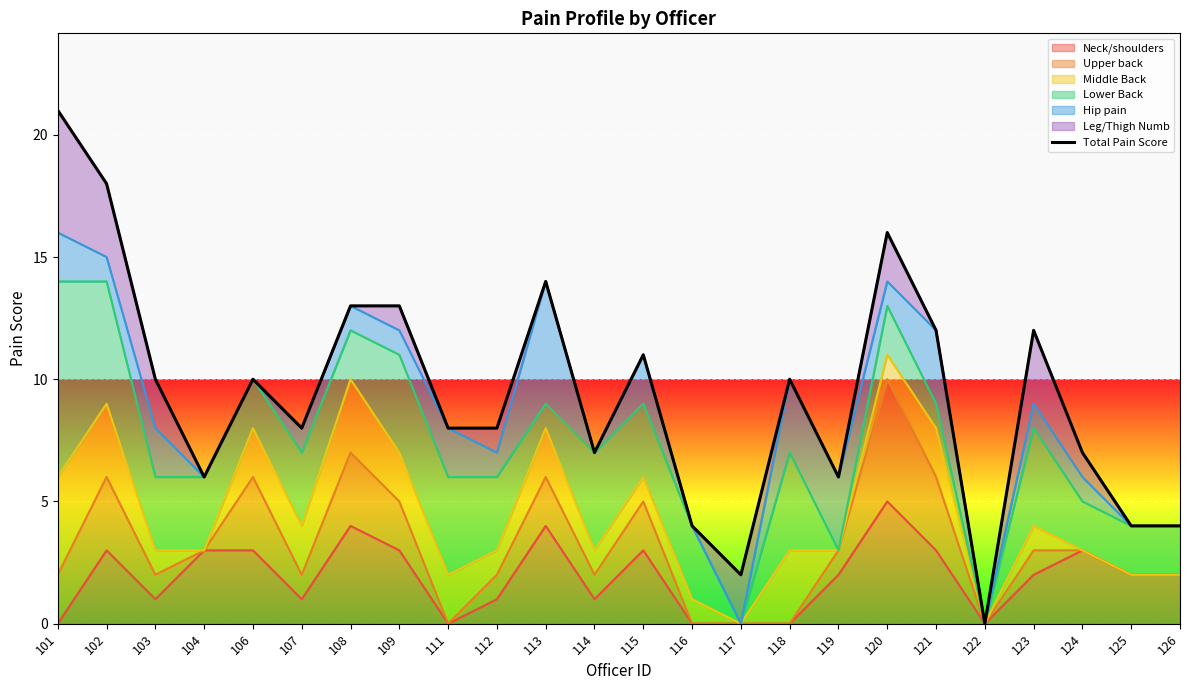

What is the ratio of the value at 118 to the value at 106?

1.0